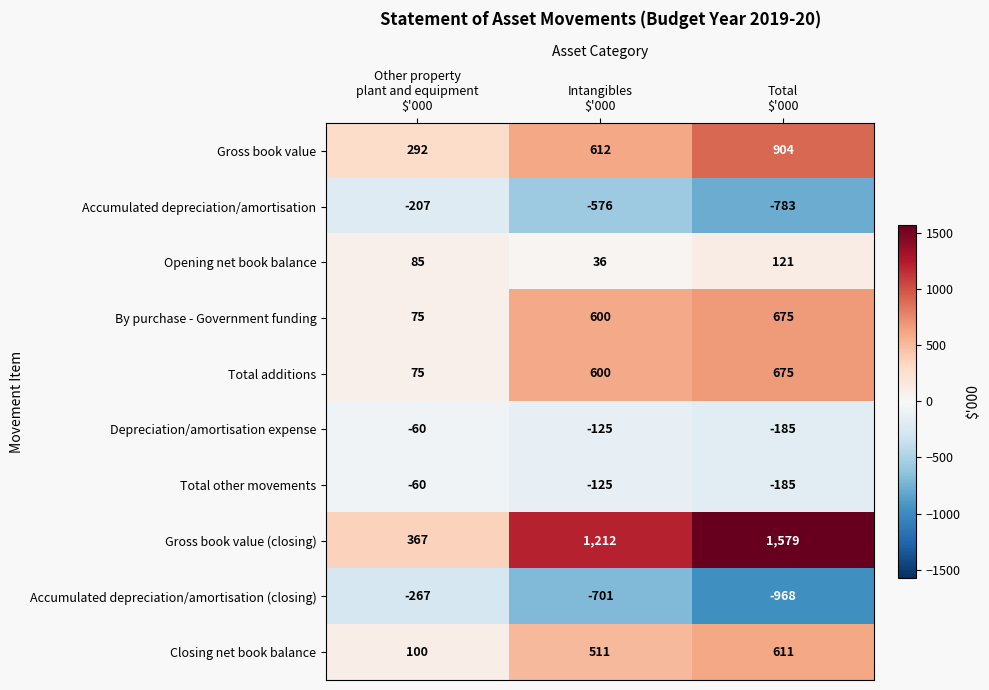

How many categories are shown in the chart?

3